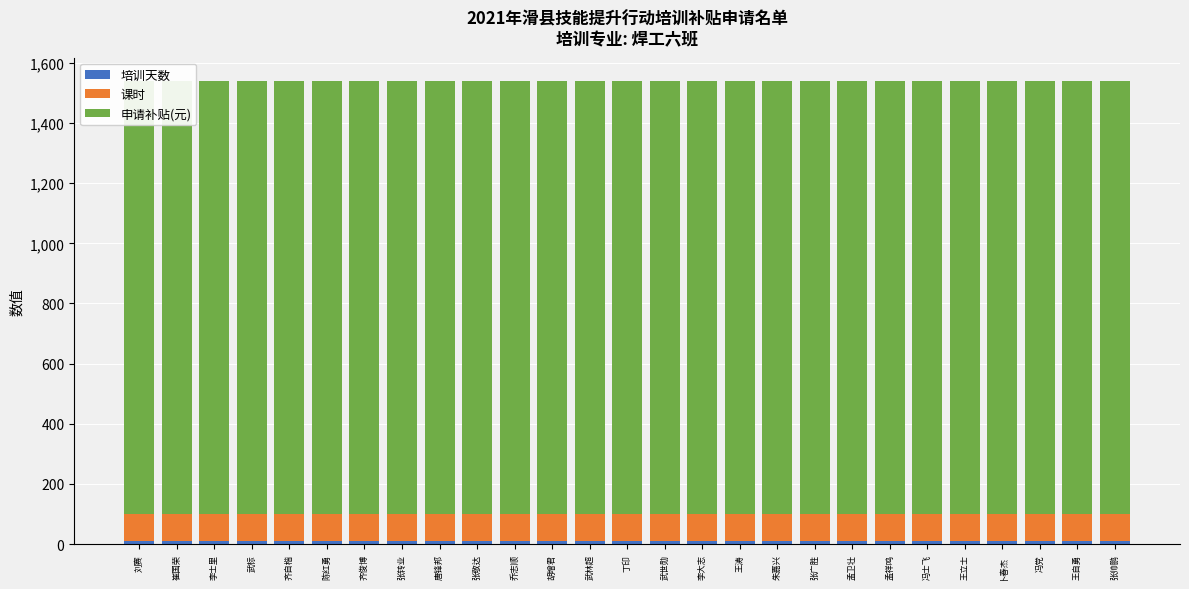

Is the value of 课时 at 王自勇 greater than the value of 申请补贴(元) at 冯党?

No